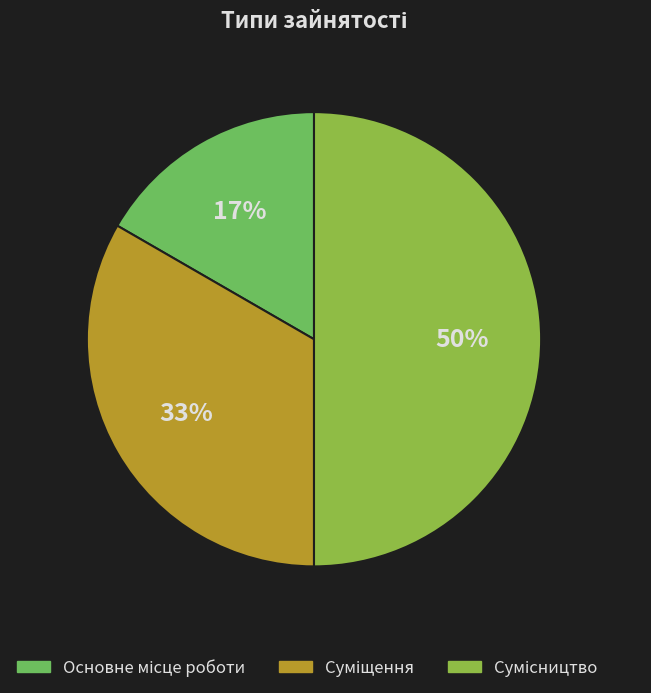

How many slices are in this pie chart?

3